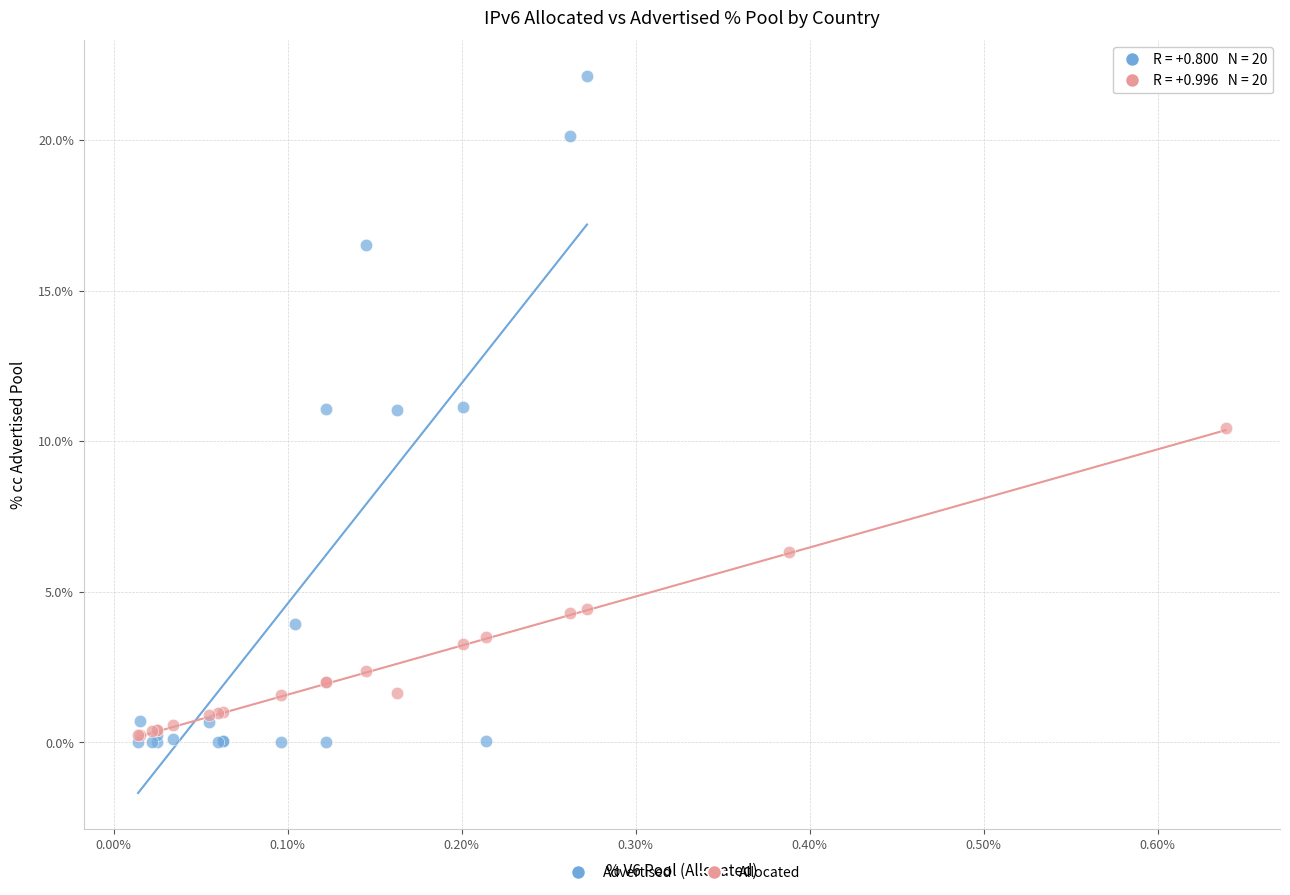

What are all the series names shown in the legend?

Advertised, Allocated